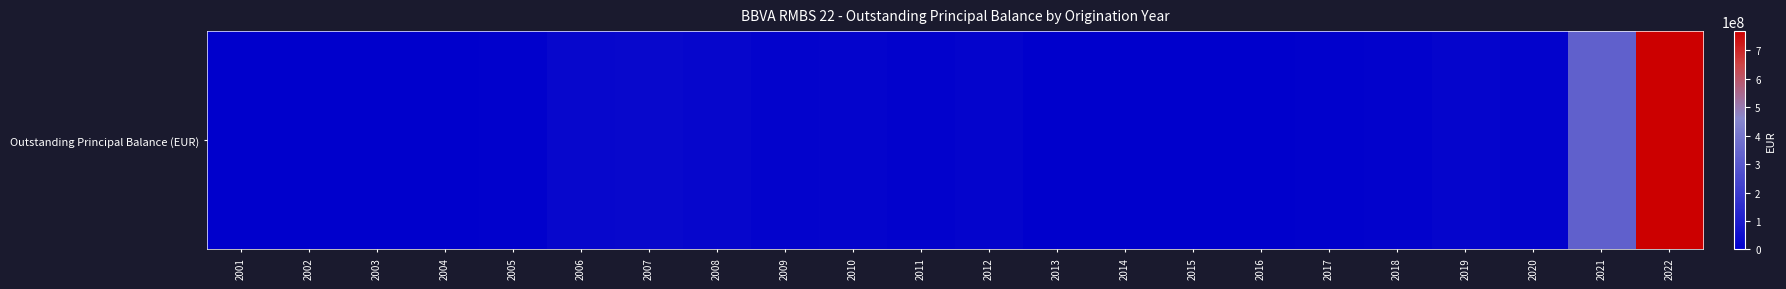

List the labels in order of value, largest first.

2022, 2021, 2007, 2006, 2008, 2019, 2010, 2012, 2020, 2009, 2018, 2011, 2005, 2017, 2016, 2015, 2004, 2014, 2013, 2002, 2003, 2001